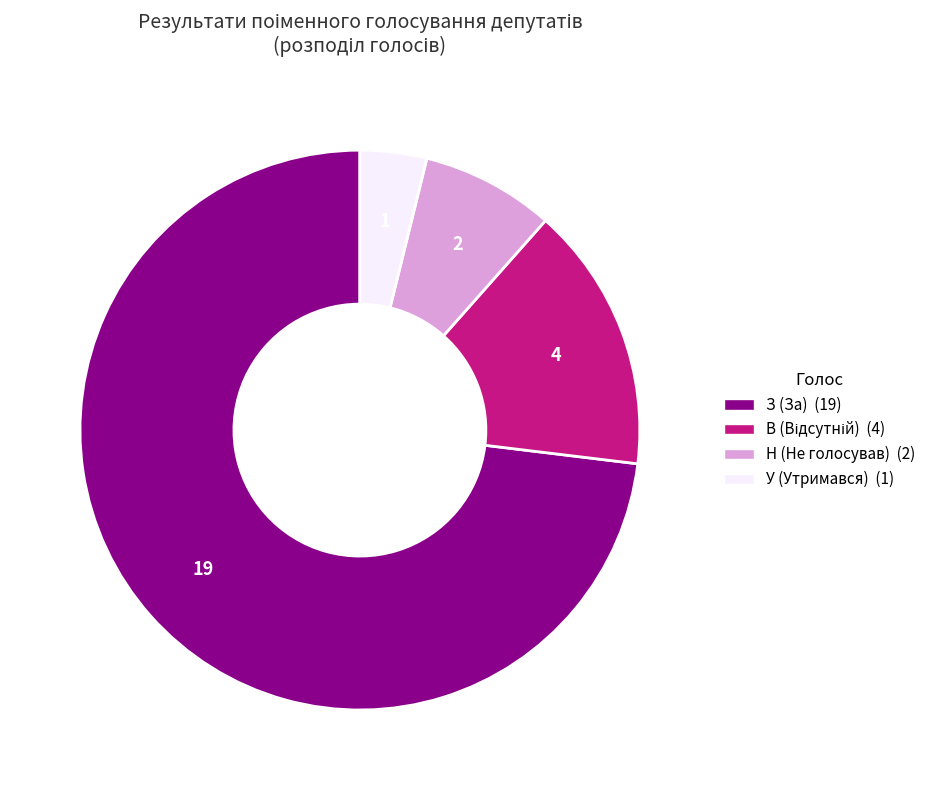

Which slice is the largest?

З (За)